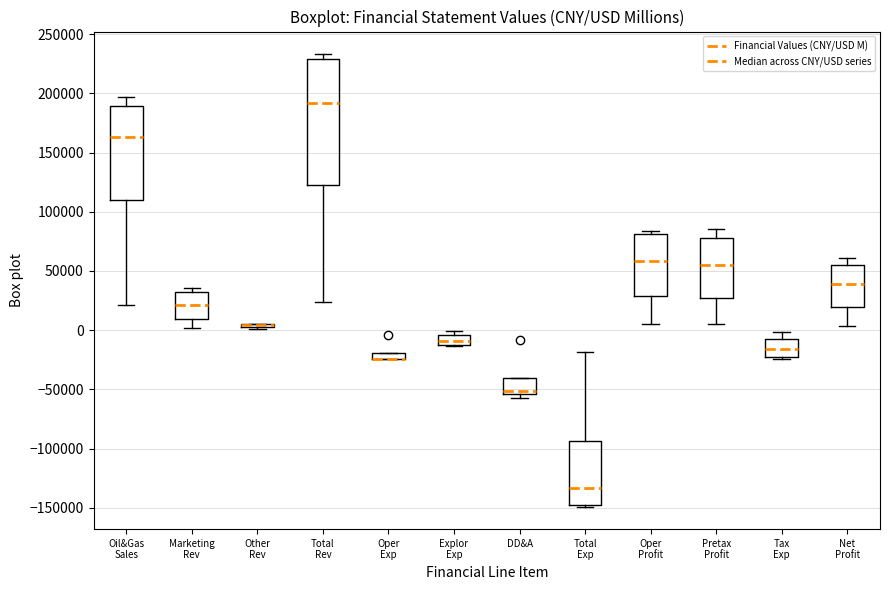

Which box is the tallest, from its lower edge to its upper edge?

Total Rev